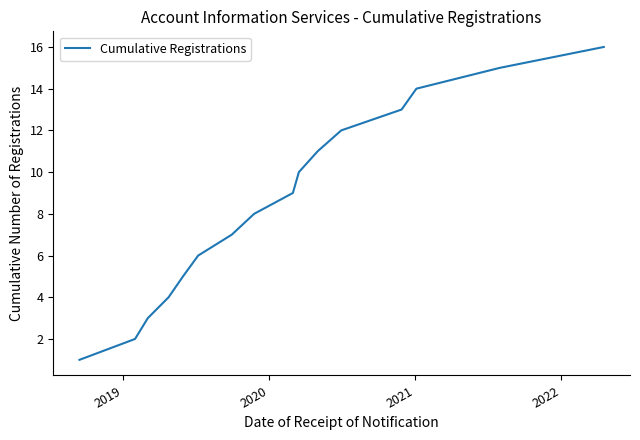

What is the difference between the maximum and minimum values?

15